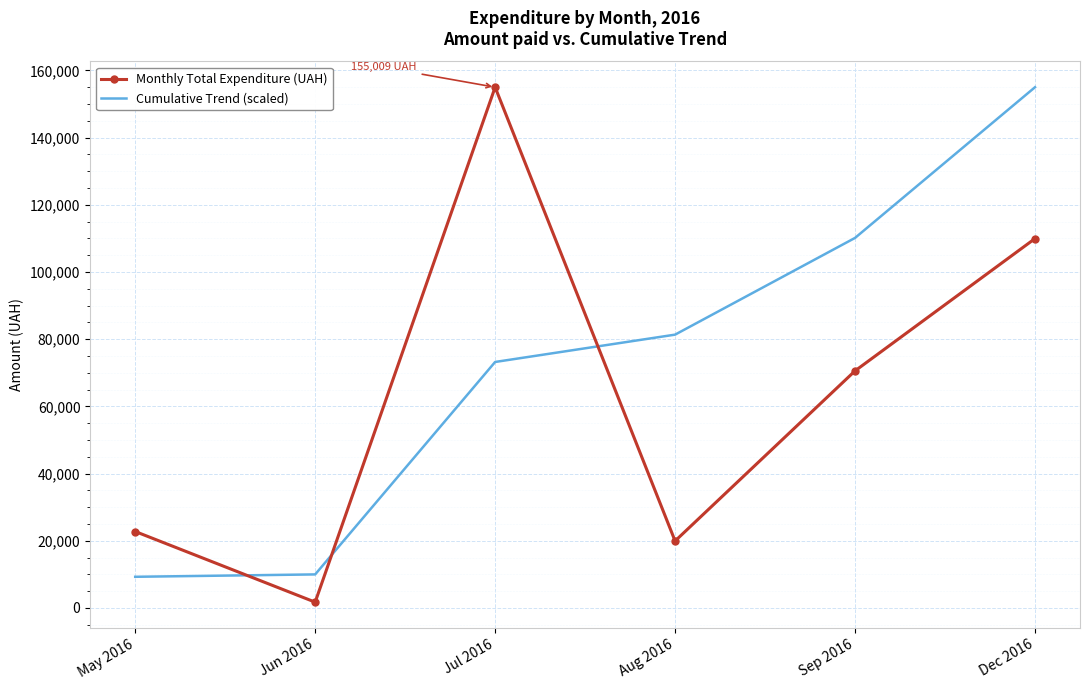

What is the average value of the Cumulative Trend (scaled) series?

73172.5